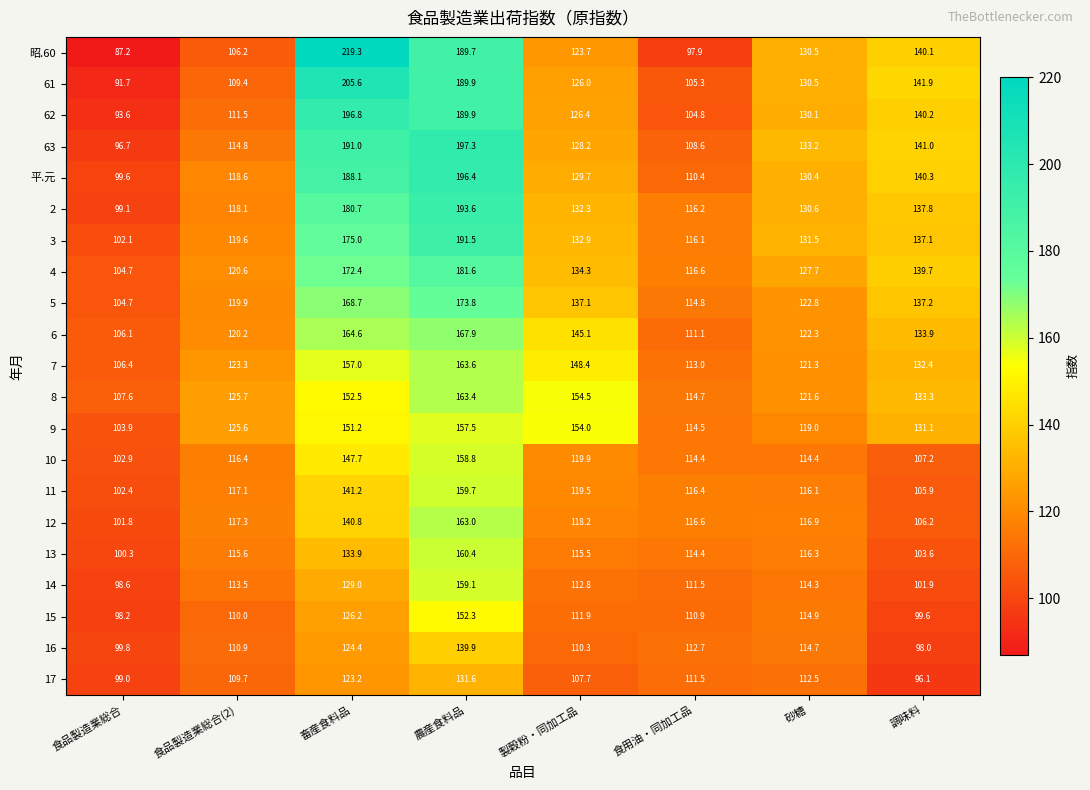

At which category is the sum across all series the highest?

農産食料品